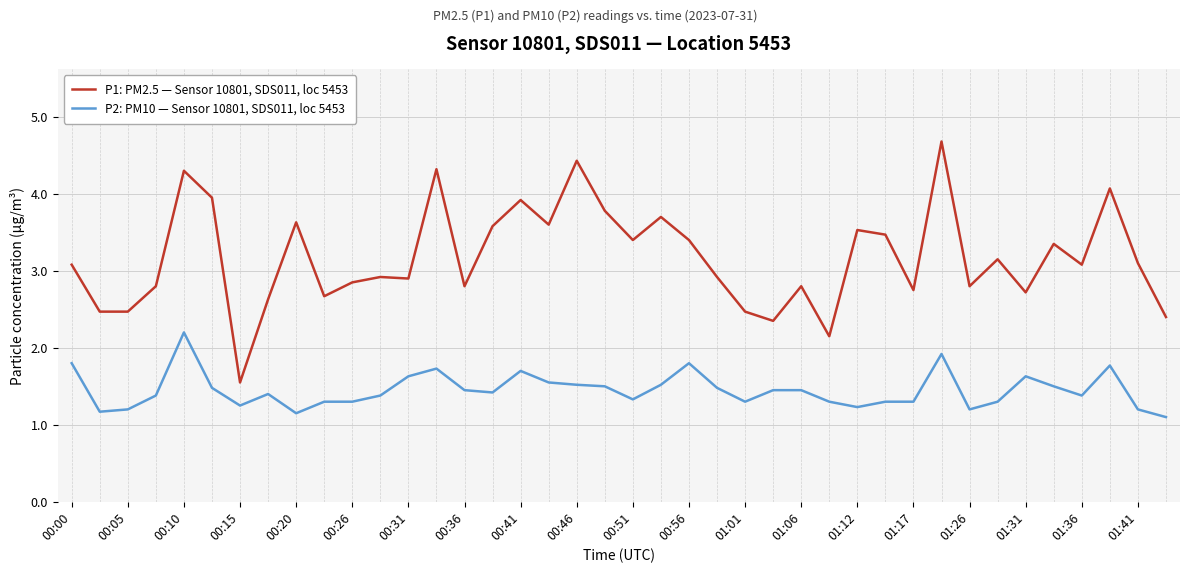

Rank the series by their average value, from lowest to highest.

P2: PM10 — Sensor 10801, SDS011, loc 5453, P1: PM2.5 — Sensor 10801, SDS011, loc 5453